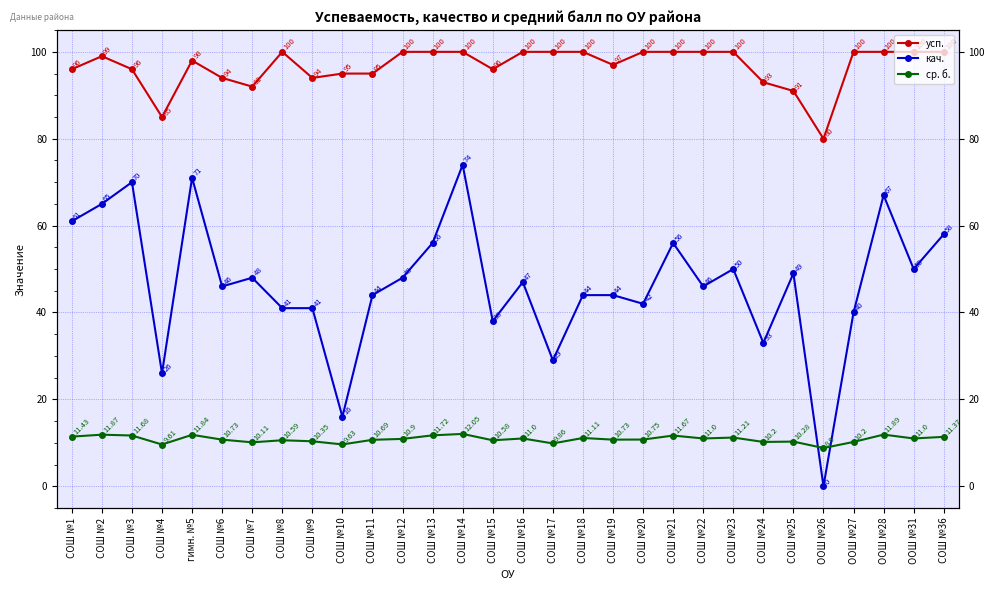

True or false: кач. has more than 0 interior local peaks.

True